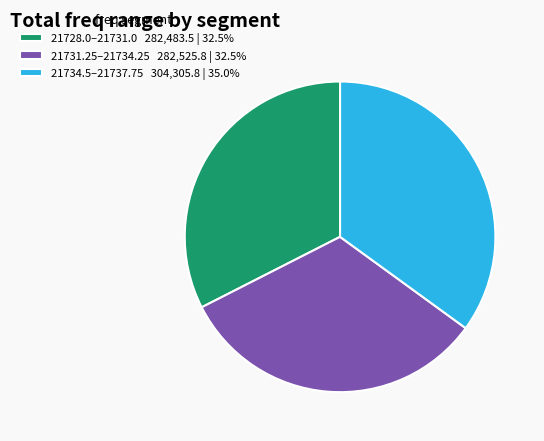

Is there any slice that represents more than half of the pie?

No